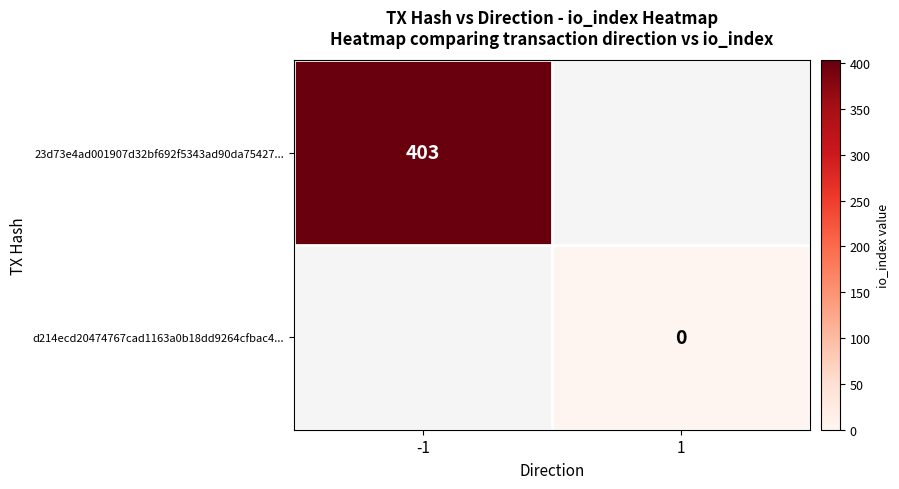

The 23d73e4ad001907d32bf692f5343ad90da75427... series shows 682 at -1. True or false?

False